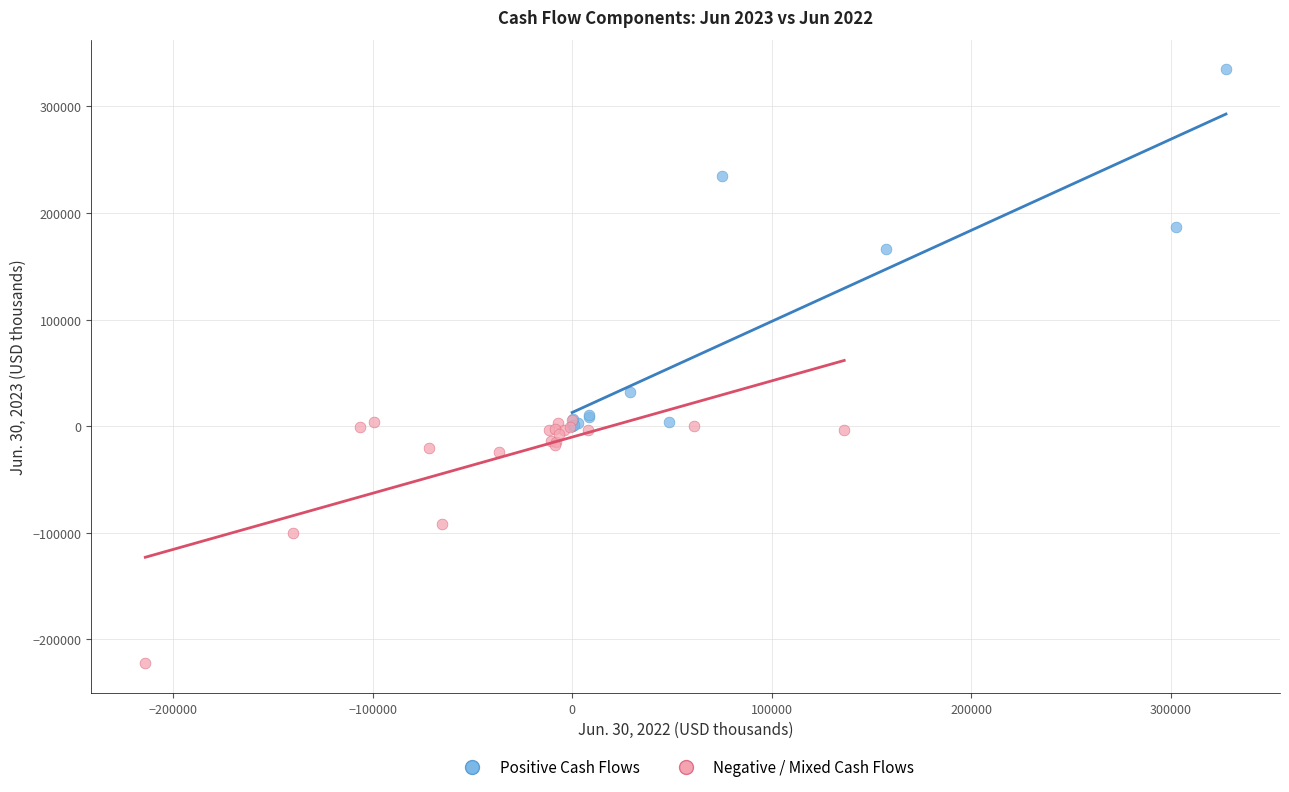

Which series reaches the minimum Y coordinate?

Negative / Mixed Cash Flows